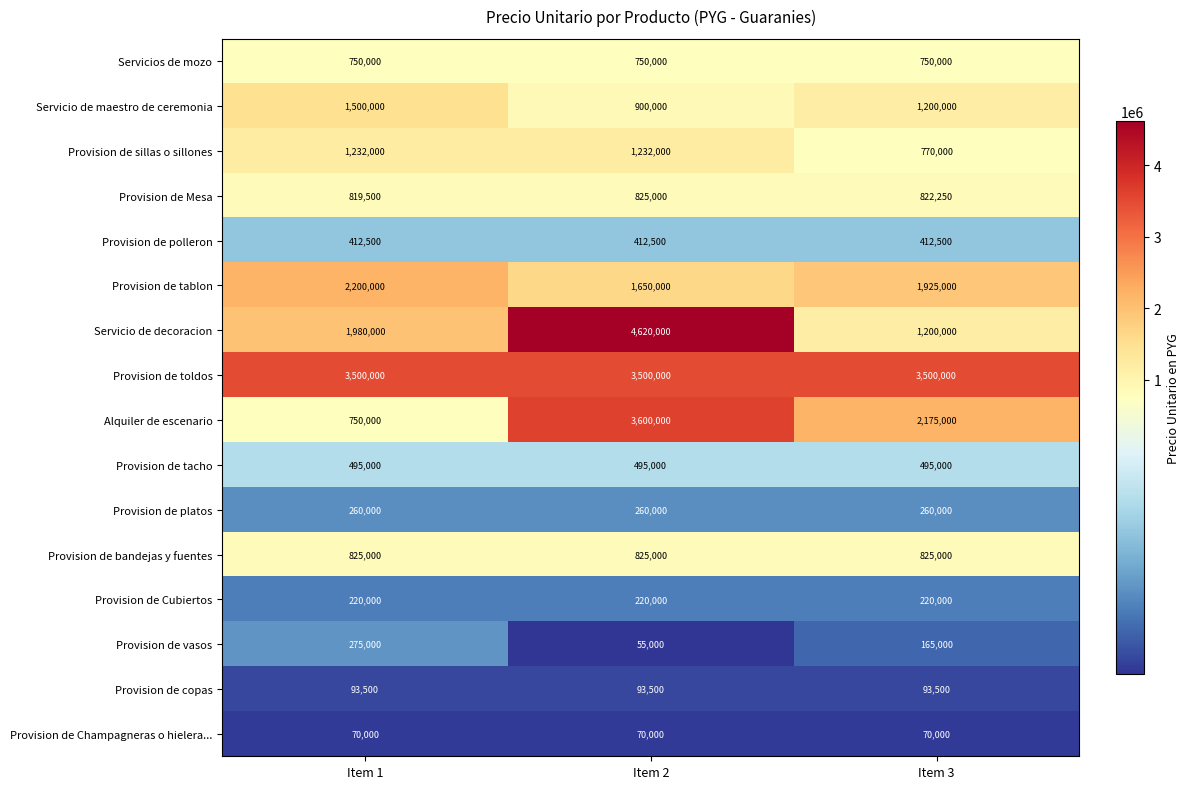

What is the difference between the highest and lowest values at Item 1?

3430000